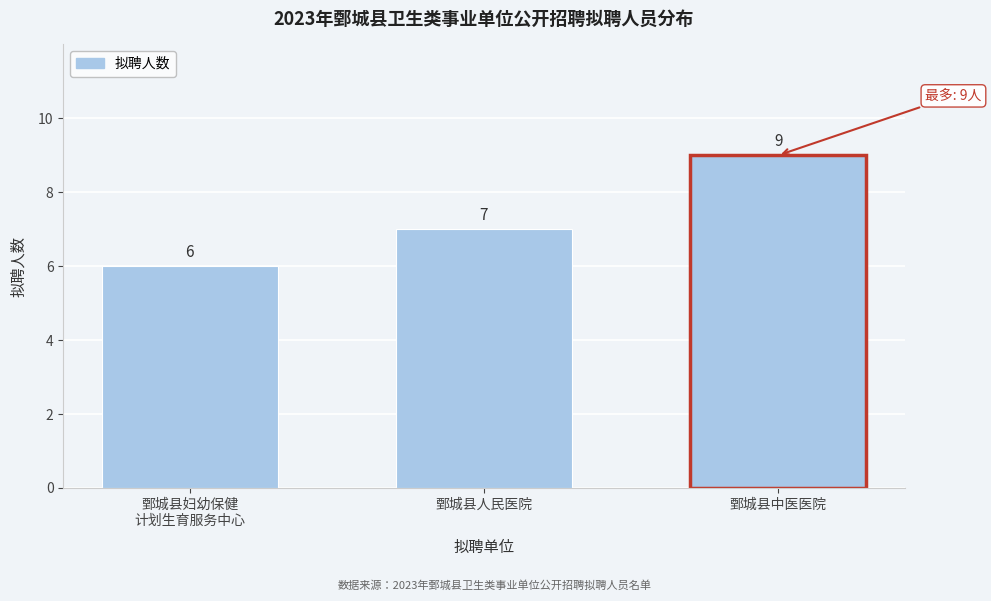

Reading left to right, transcribe all the data shown in this chart.

6	7	9